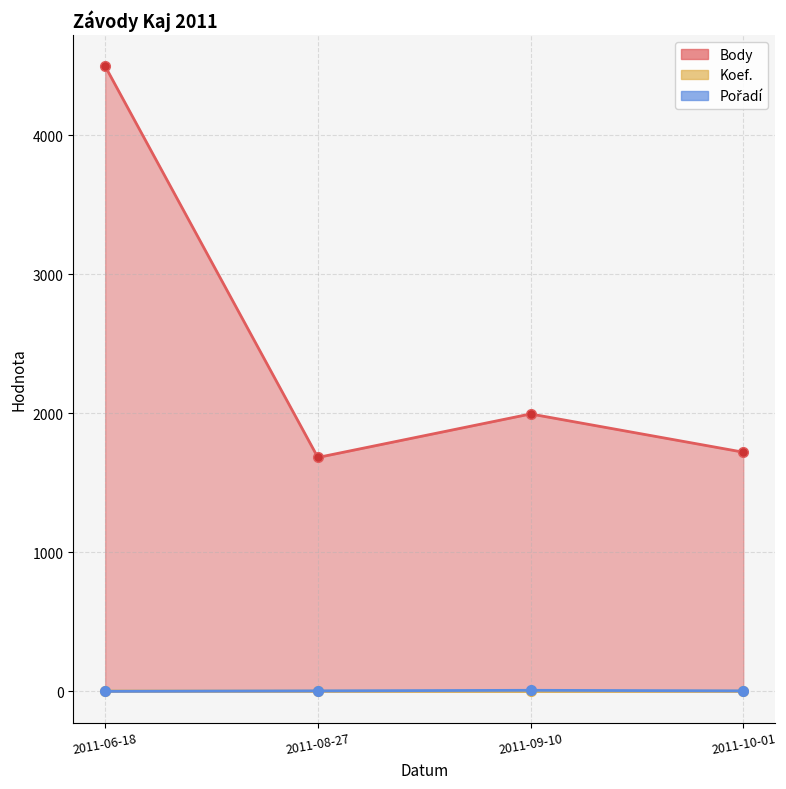

Reading right to left, list all the values displayed in this chart.

Body: 1721	1996	1683	4497
Koef.: 2	0	2	3
Pořadí: 4	8	4	1